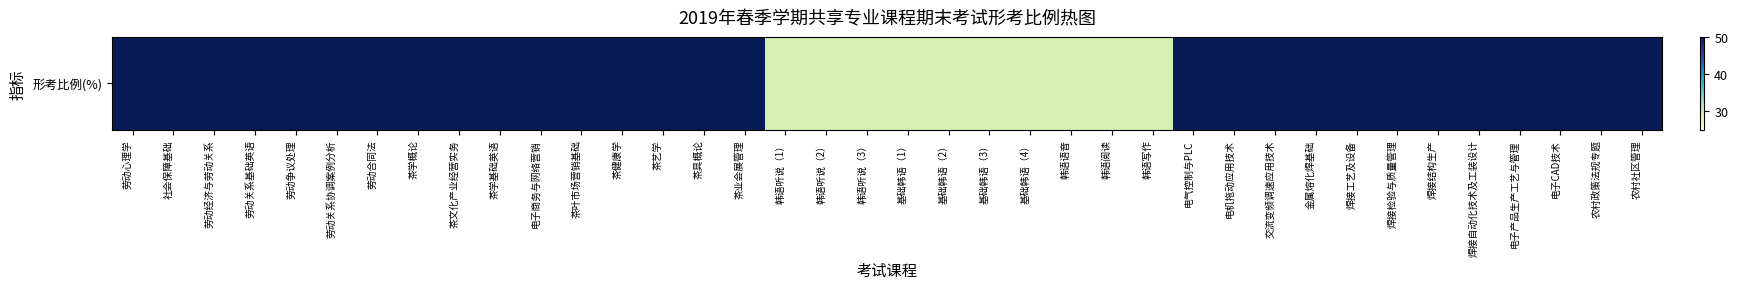

Reading left to right, transcribe all the data shown in this chart.

100	100	100	100	100	100	100	100	100	100	100	100	100	100	100	100	30	30	30	30	30	30	30	30	30	30	50	50	50	50	50	50	50	50	50	50	50	50